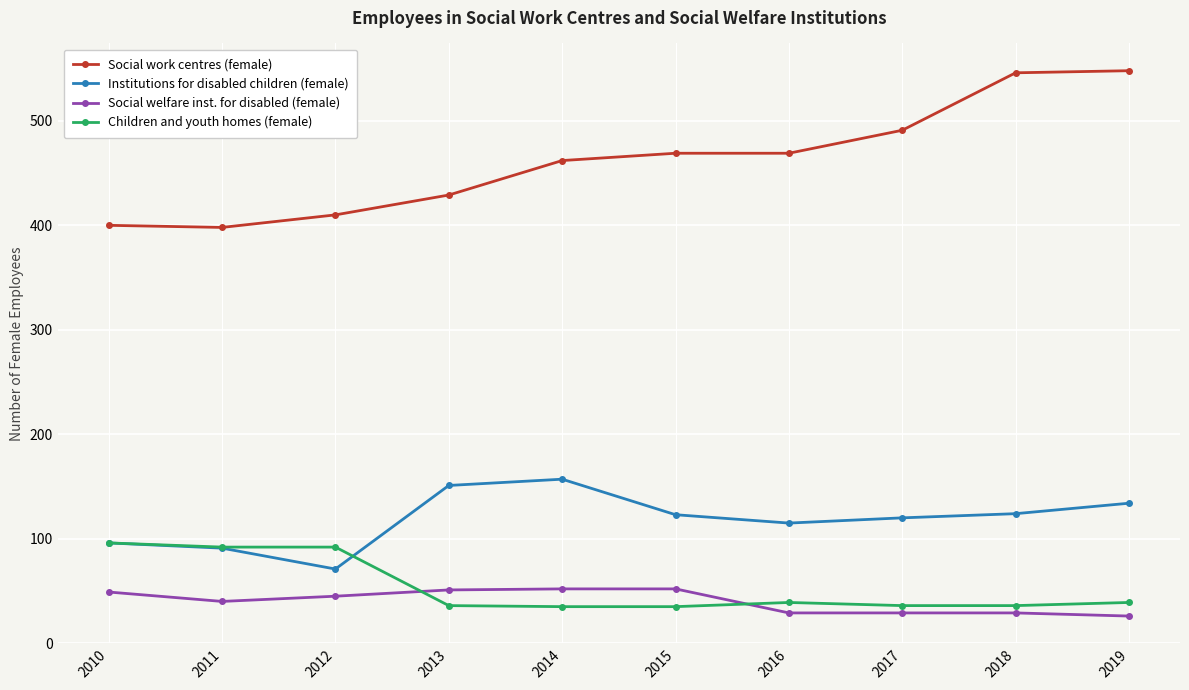

What is the sum of all Institutions for disabled children (female) values?

1182